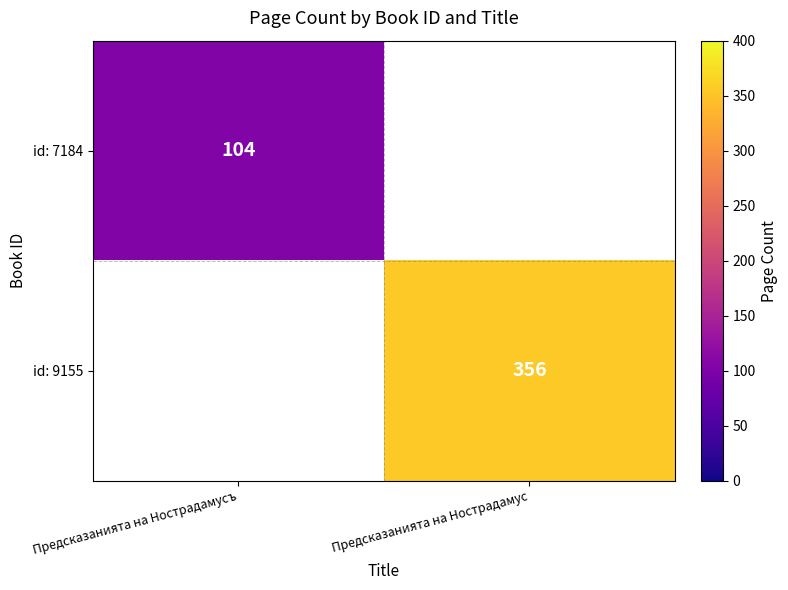

The id: 7184 series shows 54 at Предсказанията на Нострадамусъ. True or false?

False